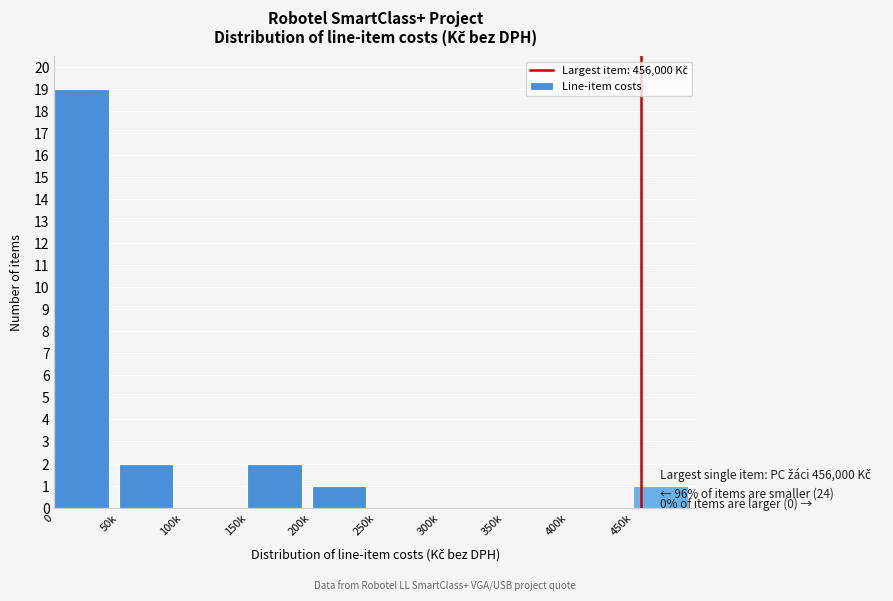

Reading left to right, transcribe all the data shown in this chart.

0=19	50k=2	100k=0	150k=2	200k=1	250k=0	300k=0	350k=0	400k=0	450k=1